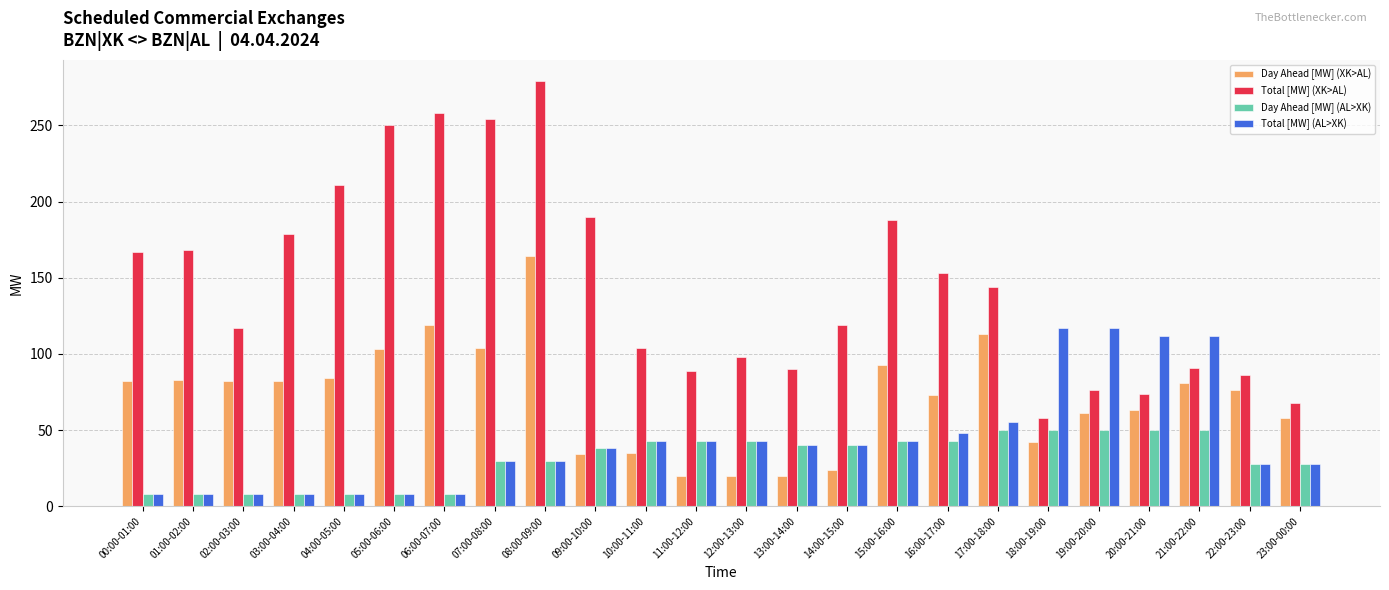

How many bars are there in total?

96